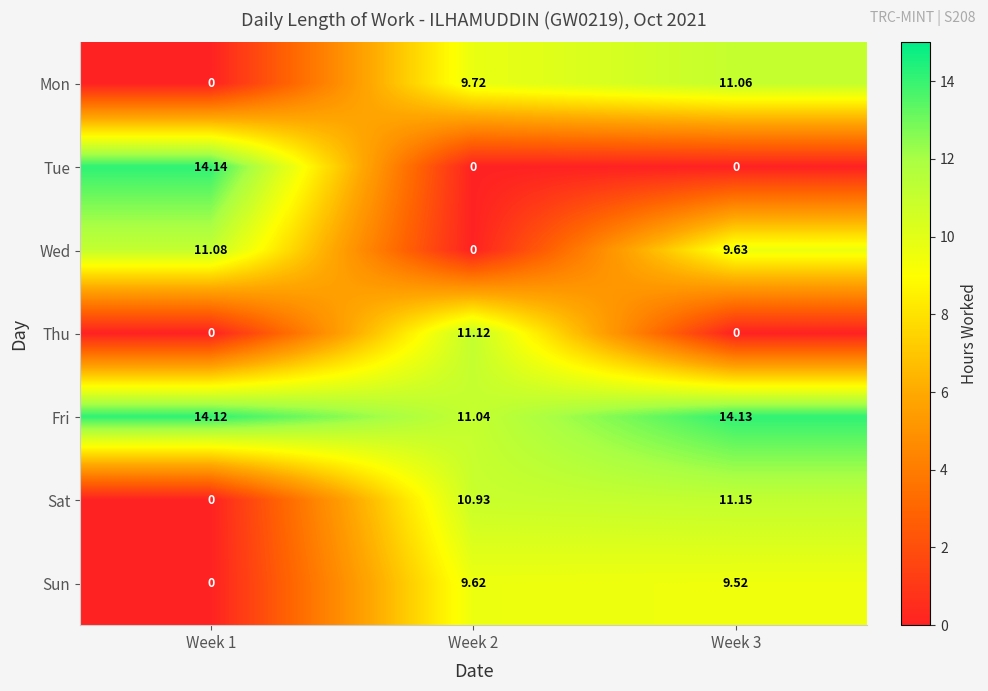

Which series has the widest spread of values?

Tue